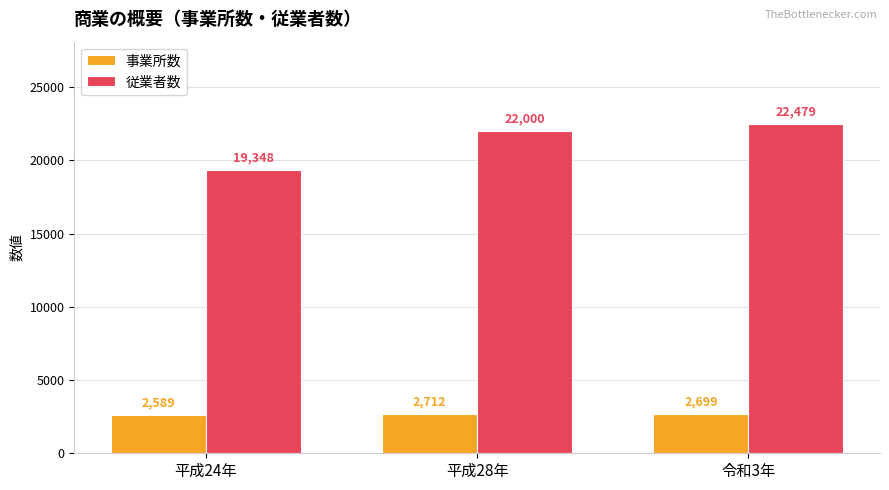

Is the value of 事業所数 at 平成24年 greater than the value of 従業者数 at 平成28年?

No